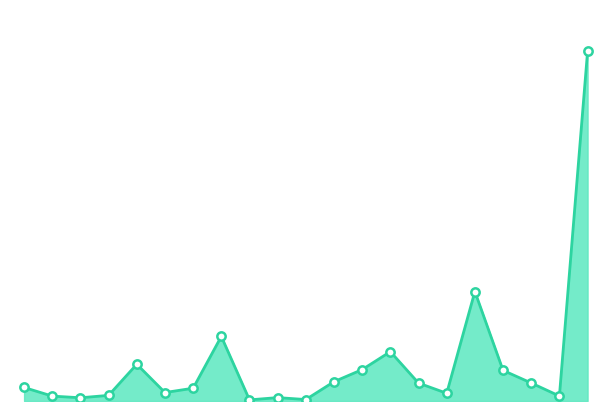

Does the chart have visible grid lines?

No